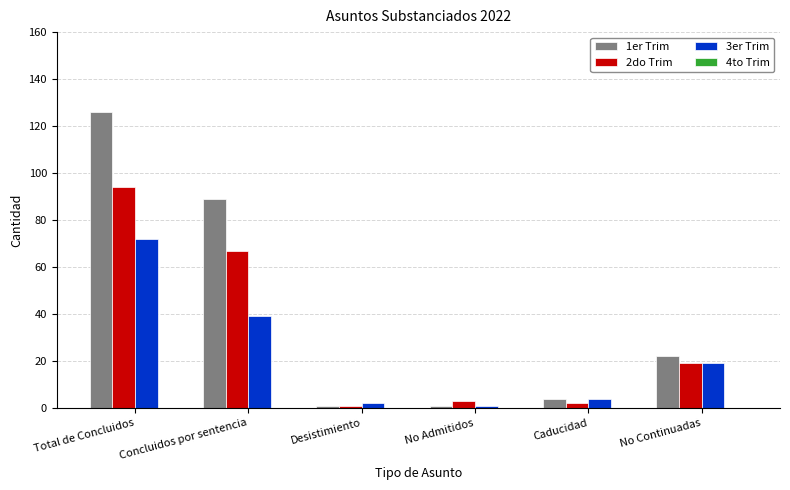

Is it true that 3er Trim equals 123 at Total de Concluidos?

False